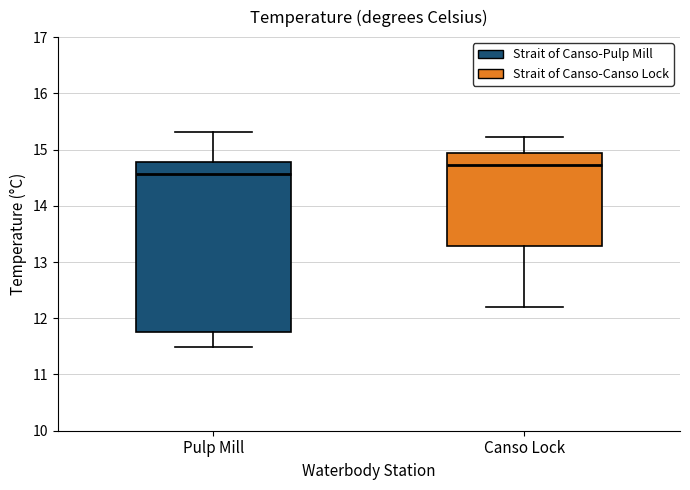

Which box's median line is the lowest?

Pulp Mill